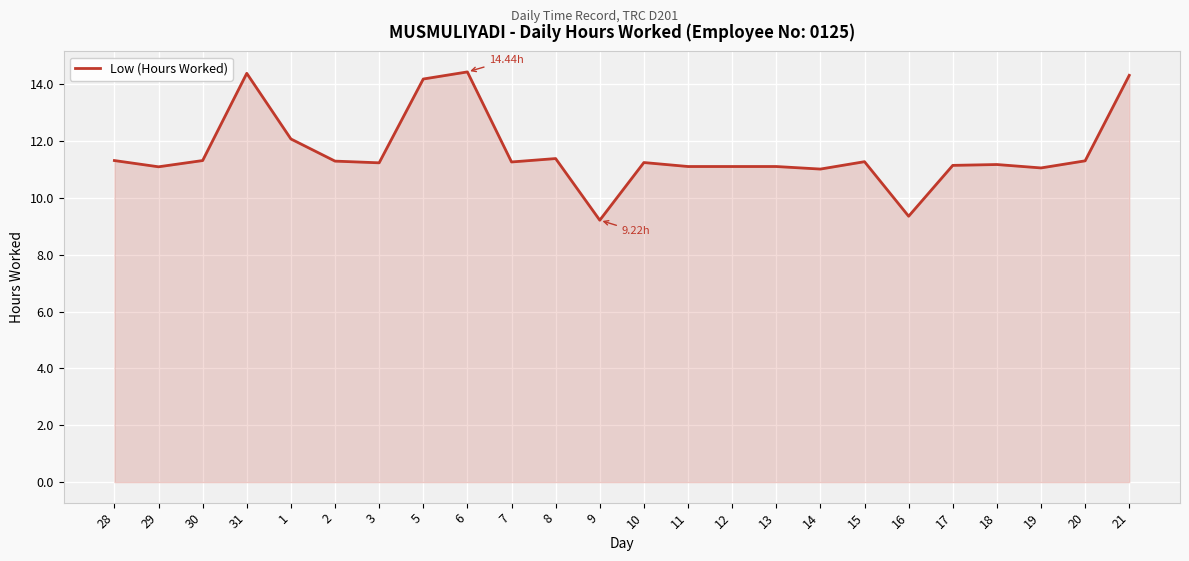

Approximately how many times larger is the value at 30 compared to 18?

1.0